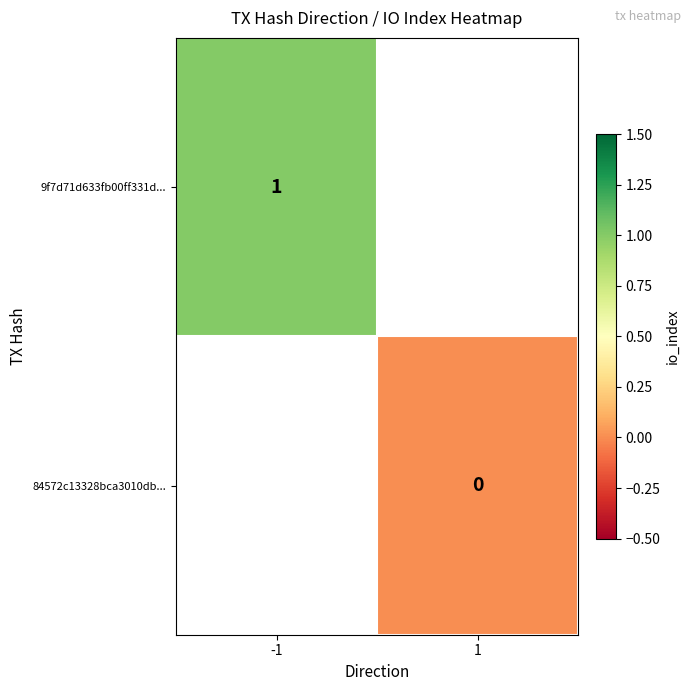

Is the value of 84572c13328bca3010db... at 1 greater than the value of 9f7d71d633fb00ff331d... at -1?

No